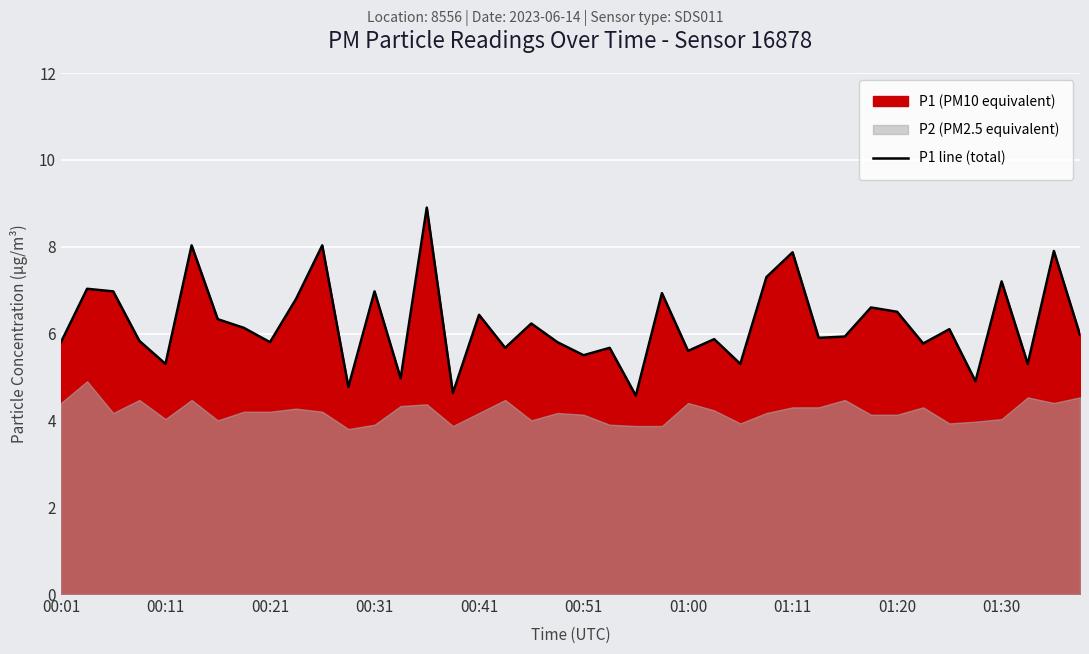

What is the lowest value of the P1 line (total) series?

4.6